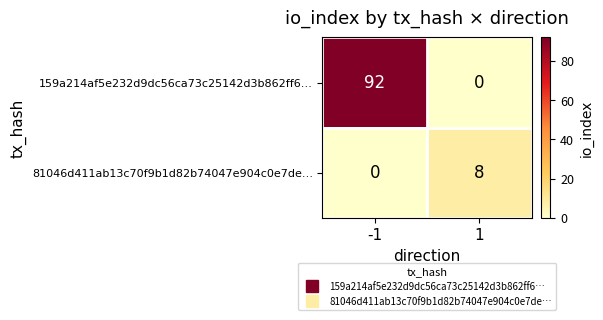

How many data points in 81046d411ab13c70f9b1d82b74047e904c0e7de… are less than 8?

1